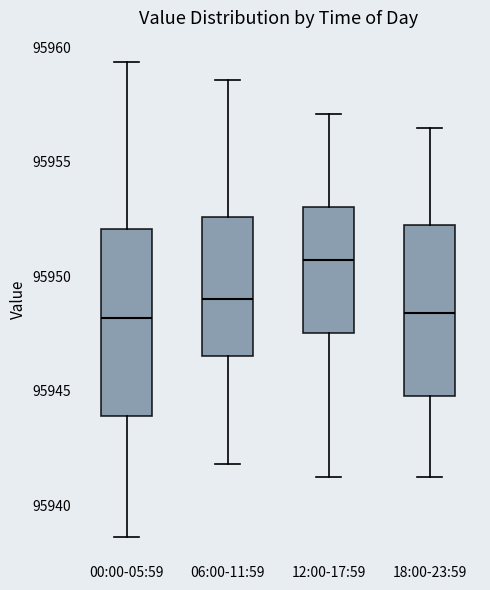

Comparing the boxes themselves (not the whiskers), which one is the tallest?

00:00-05:59